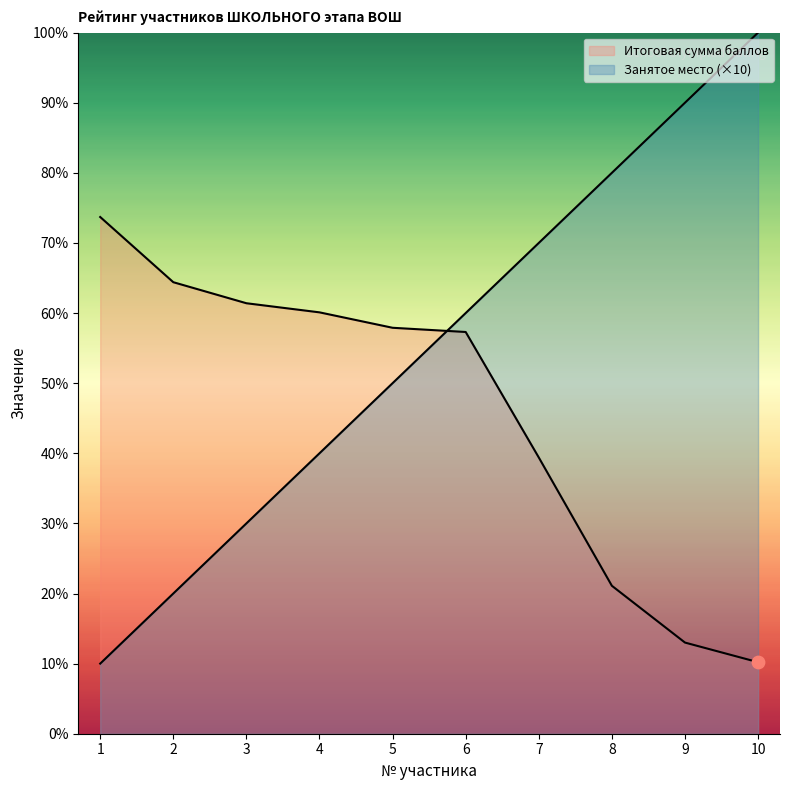

Which series has the largest Y range (max minus min)?

Занятое место